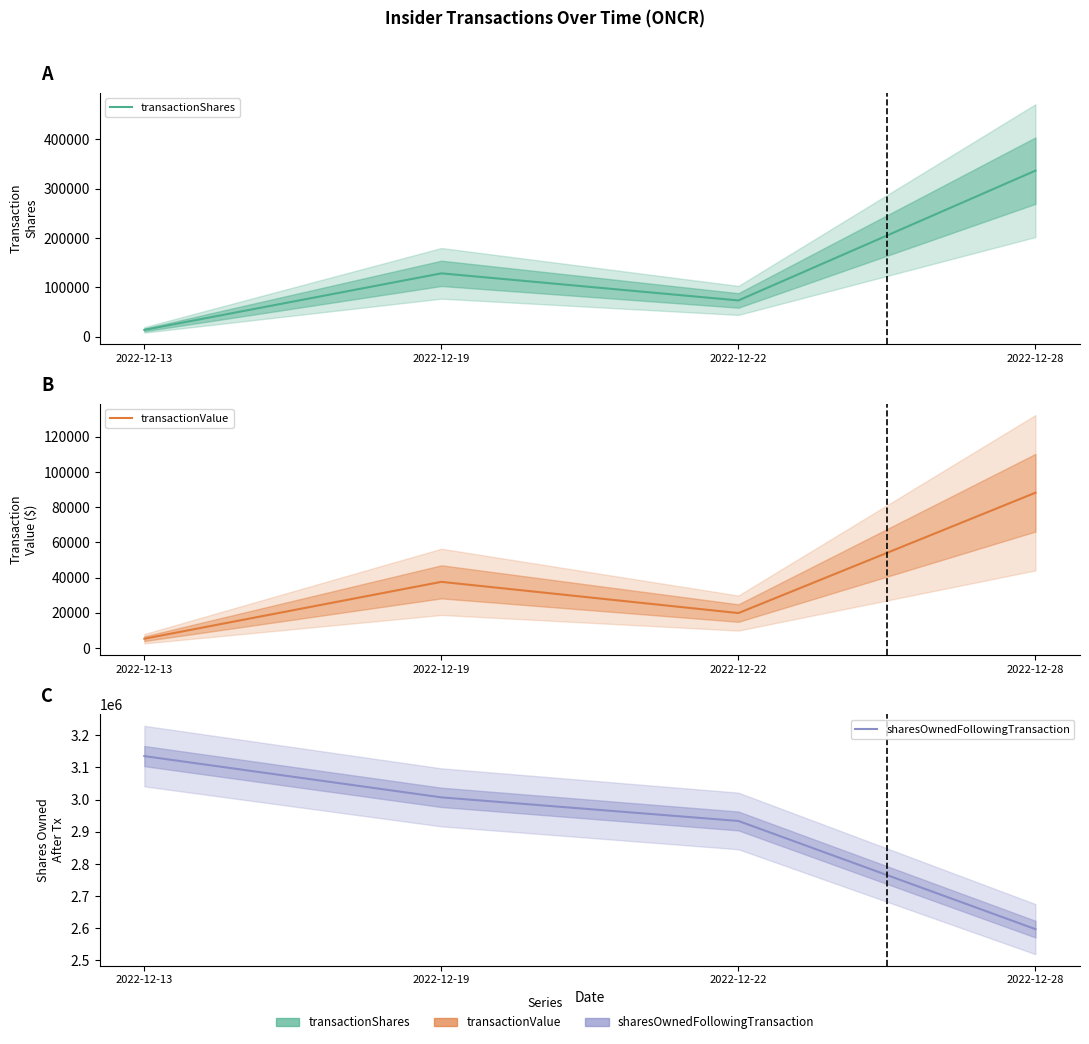

The transactionValue series shows 5332 at 2022-12-13. True or false?

True